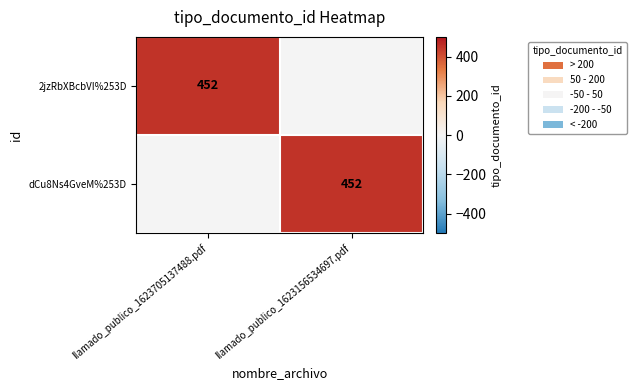

Is it true that dCu8Ns4GveM%253D equals 452 at llamado_publico_1623156534697.pdf?

True